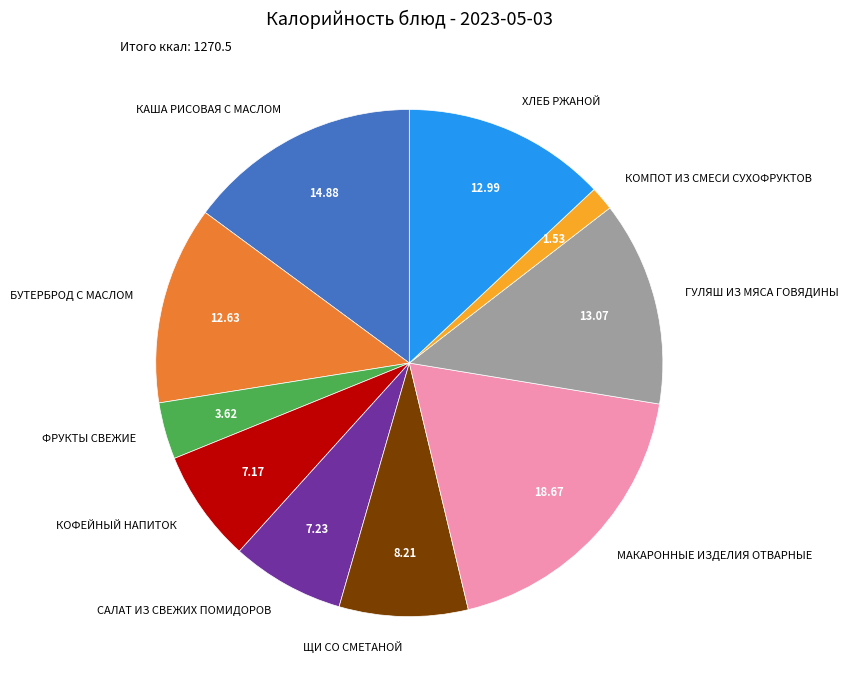

The КАША РИСОВАЯ С МАСЛОМ slice represents 20% of the pie. True or false?

False